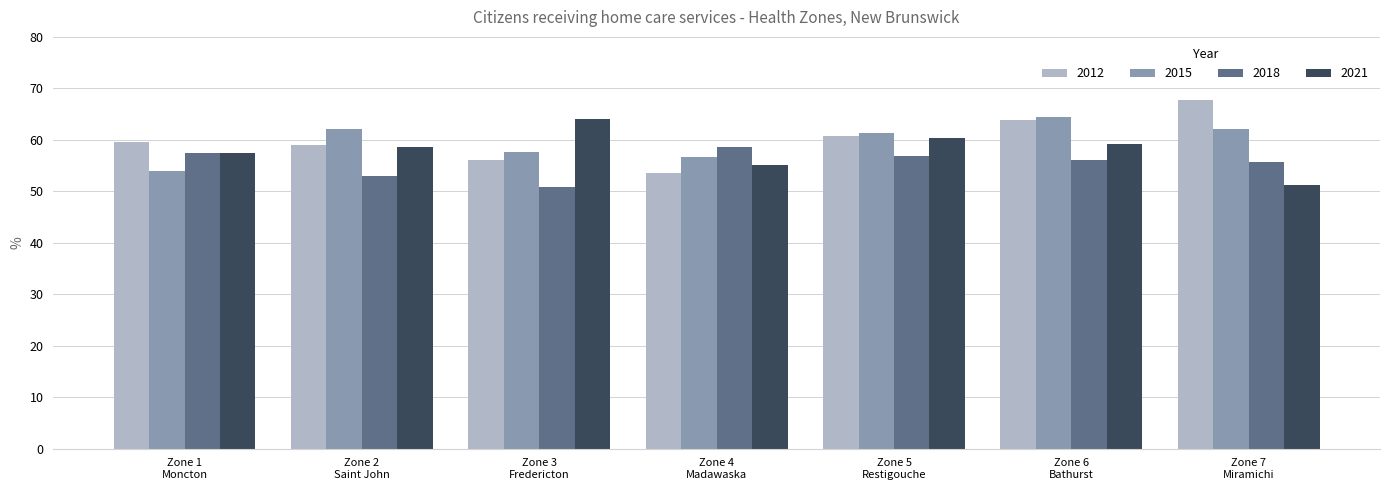

At how many categories does at least one series exceed 63?

3